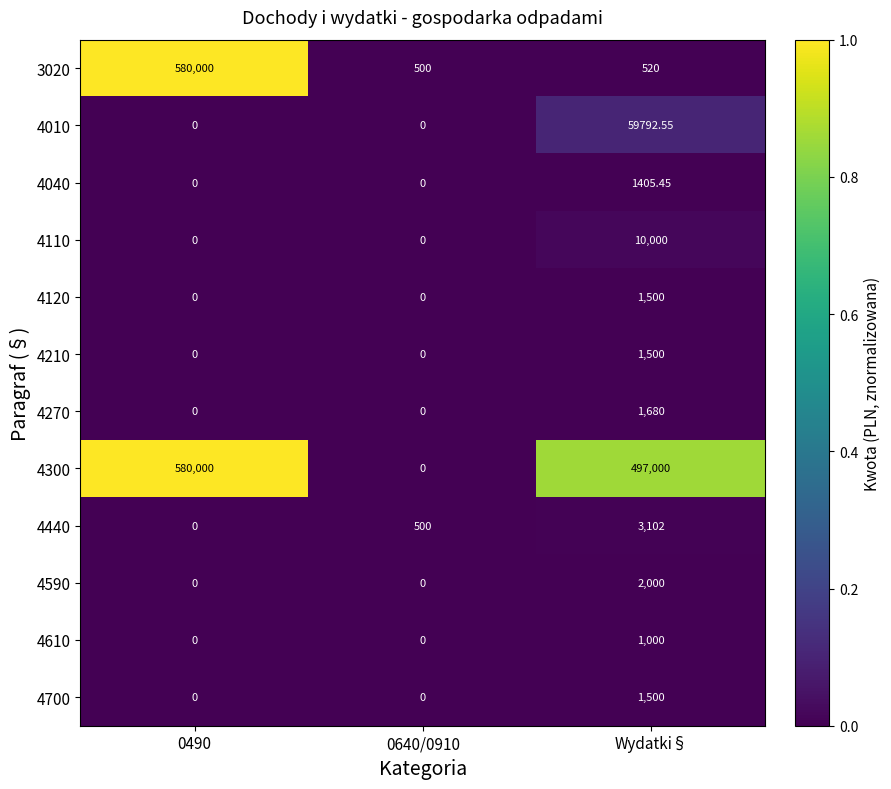

Which series has the widest spread of values?

4300